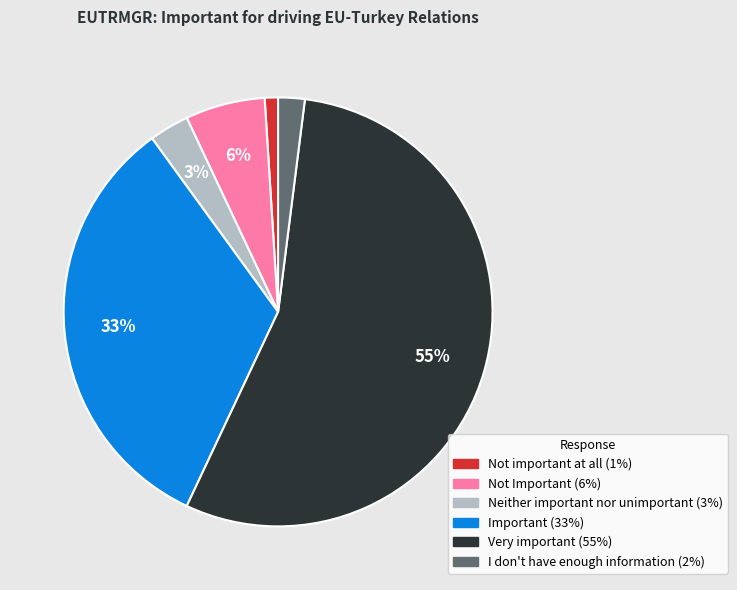

The Not Important slice represents 6% of the pie. True or false?

True